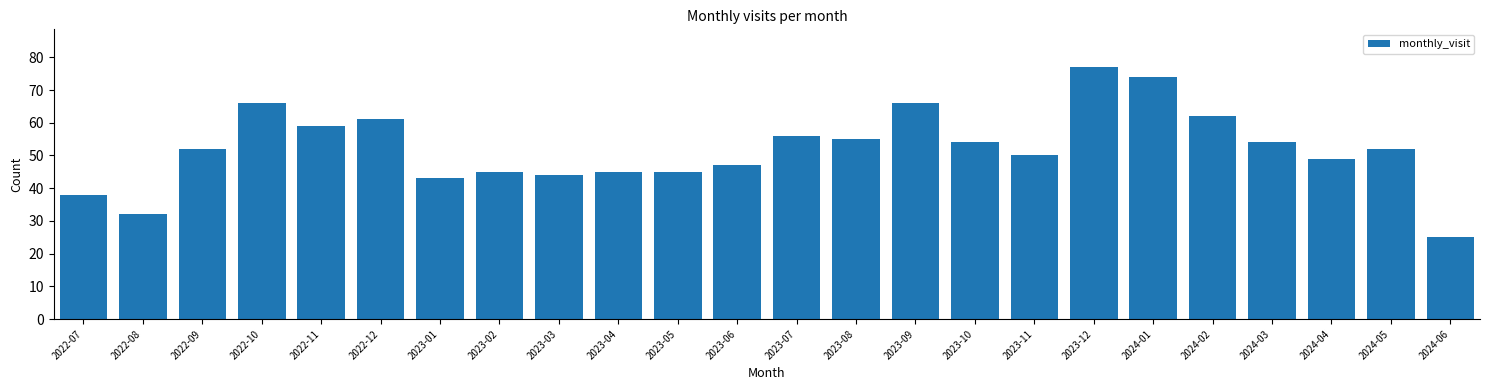

Reading left to right, list all the values displayed in this chart.

38	32	52	66	59	61	43	45	44	45	45	47	56	55	66	54	50	77	74	62	54	49	52	25